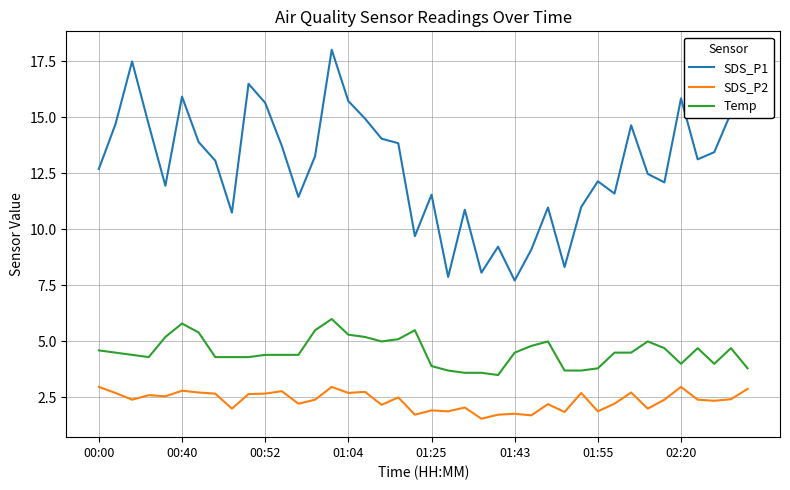

True or false: SDS_P1 and SDS_P2 intersect in this chart.

False